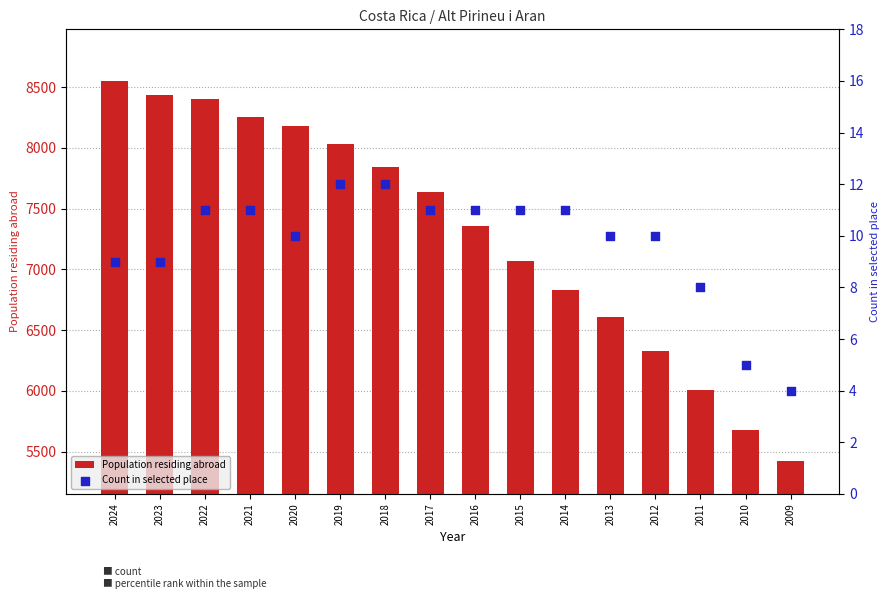

At which category is the sum across all series the highest?

2024